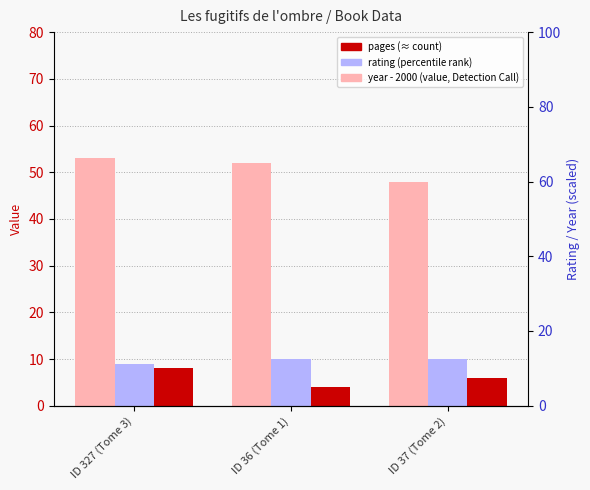

True or false: pages has a value of 77 at ID 37 (Tome 2).

False